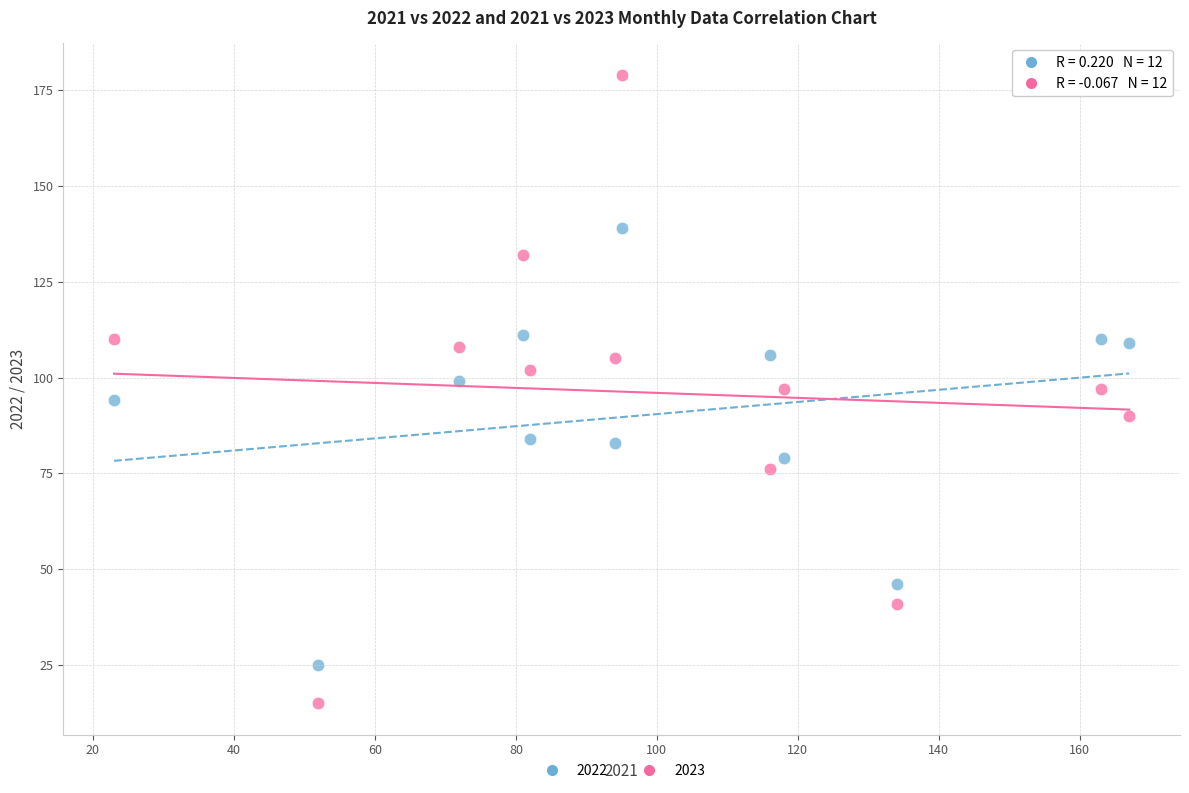

What is the X range (max minus min) for the scatter plot?

144